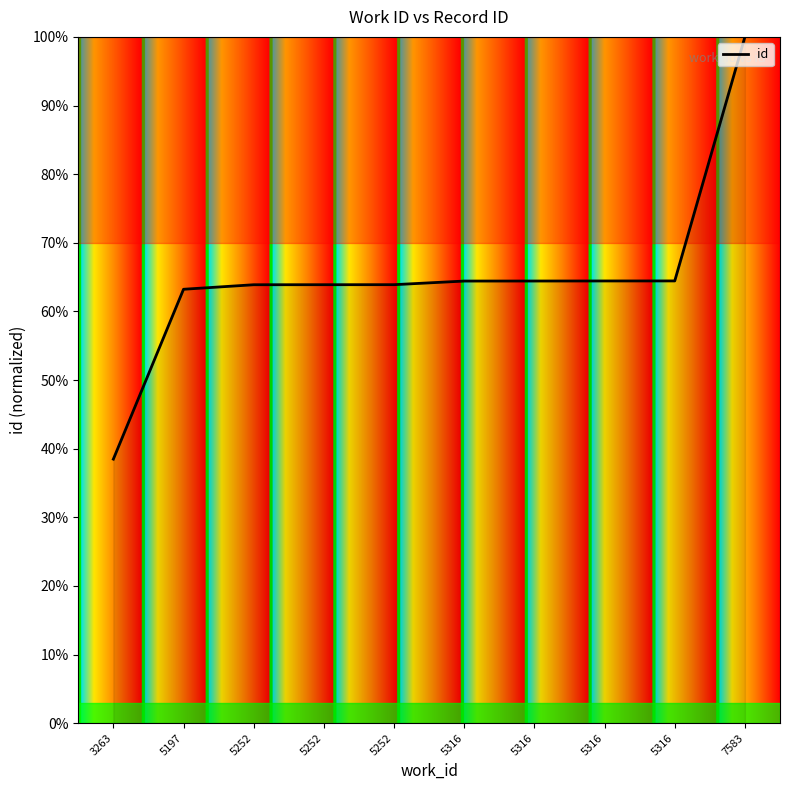

Approximately how many times larger is the value at 3263 compared to 7583?

0.4